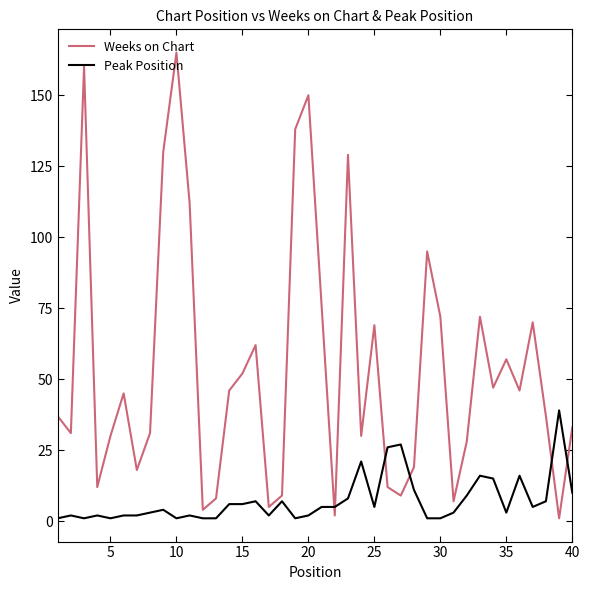

What is the difference between the second highest and minimum values in the Weeks on Chart series?

159